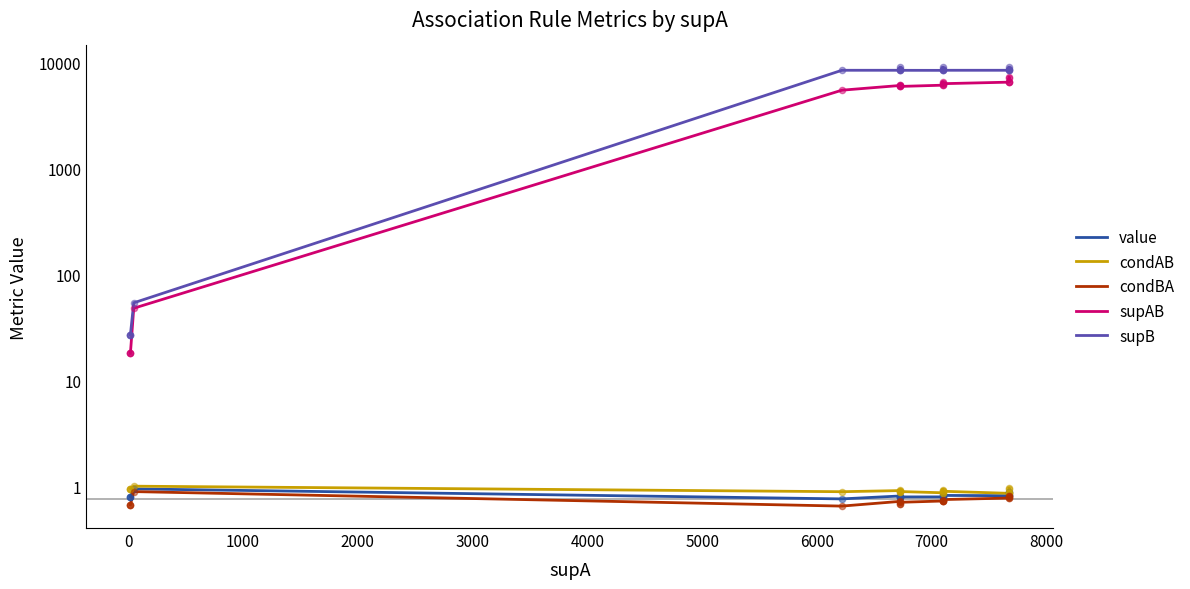

Is the value of supB at −1000 greater than the value of condAB at 8000?

Yes